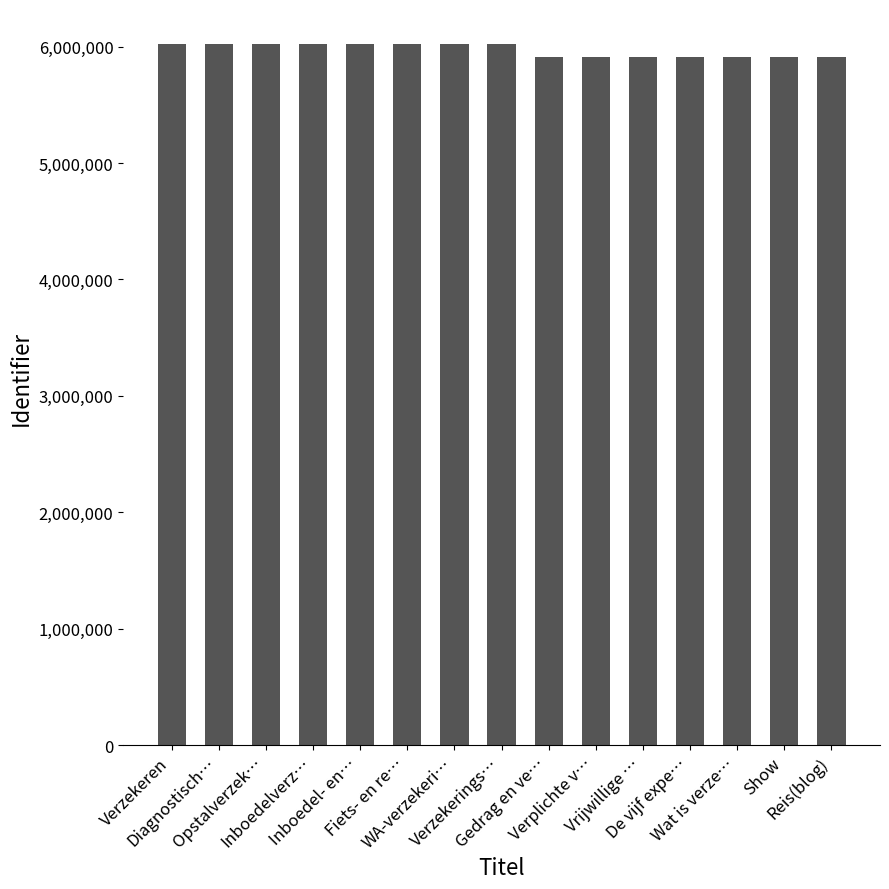

What is the minimum value shown in the chart?

5911407